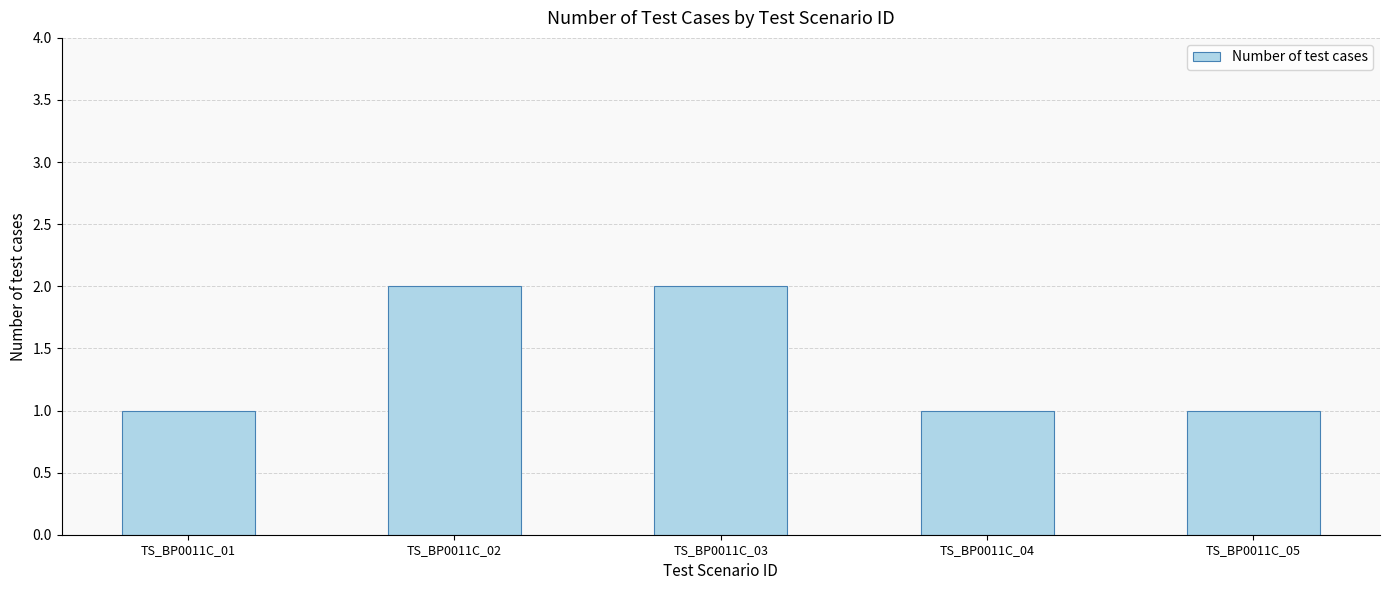

What is the change in value from TS_BP0011C_01 to TS_BP0011C_02?

+1